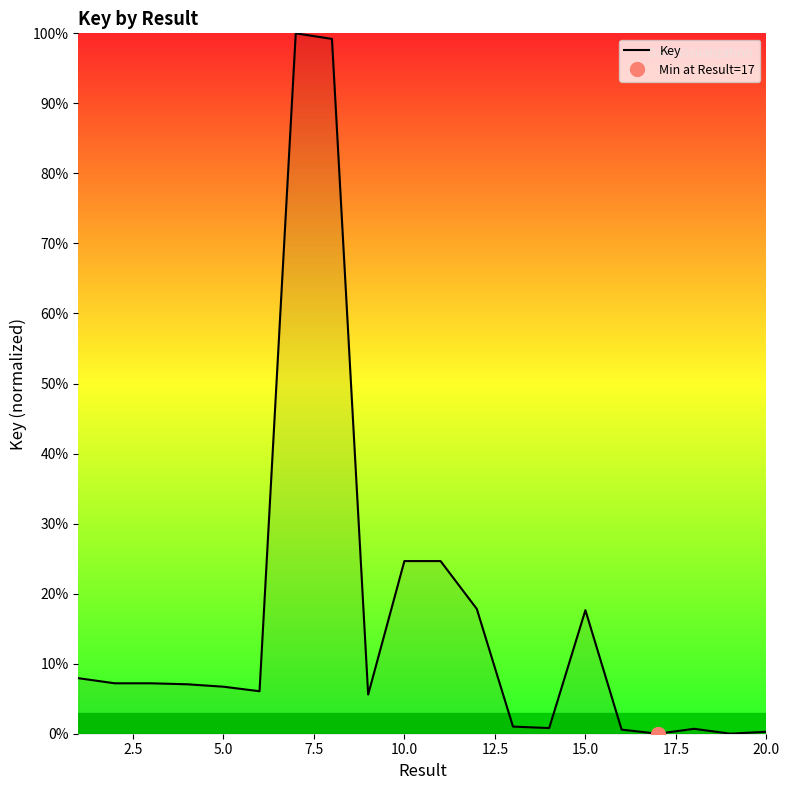

Is it true that Key equals 28.1 at 15.0?

False